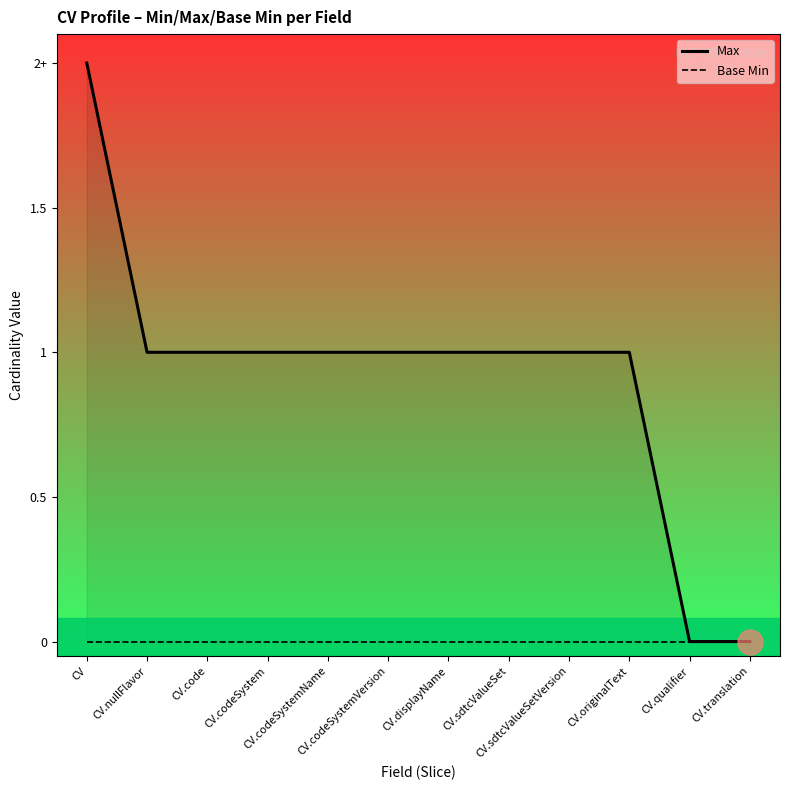

Reading left to right, what are all the values shown in this chart?

Max: 2	1	1	1	1	1	1	1	1	1	0	0
Base Min: 0	0	0	0	0	0	0	0	0	0	0	0